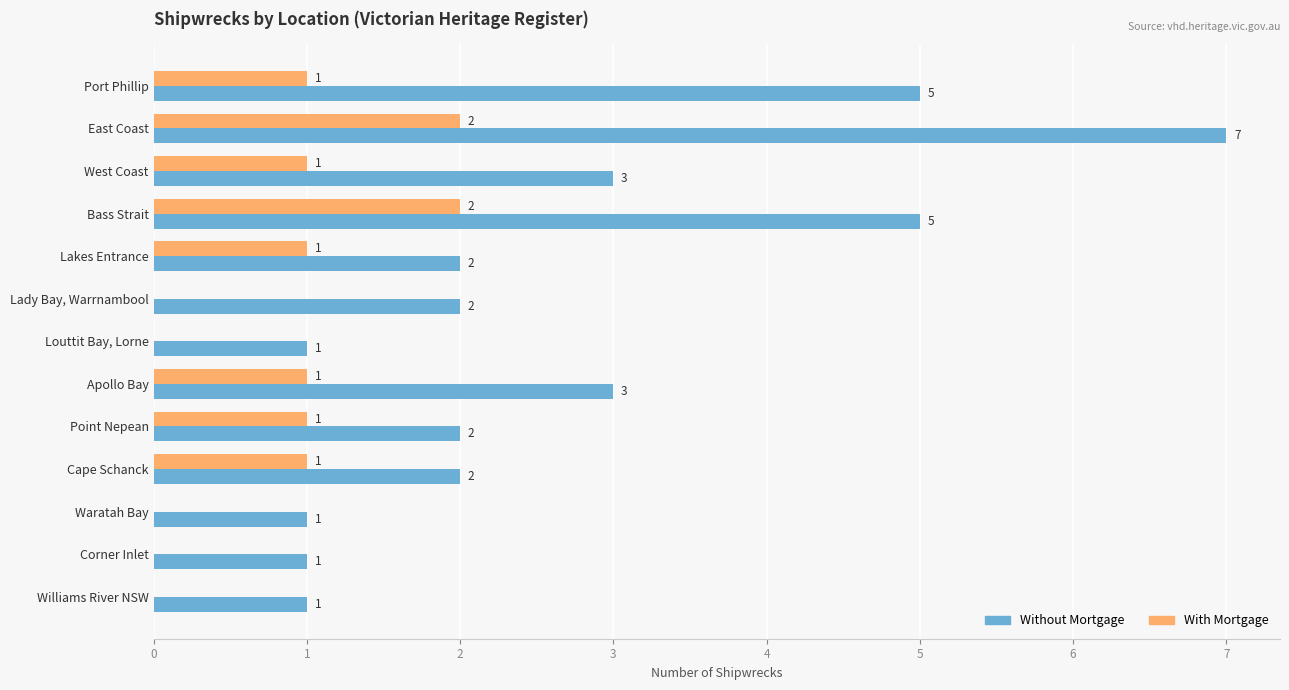

Which series changed the most between Lady Bay, Warrnambool and Cape Schanck?

With Mortgage